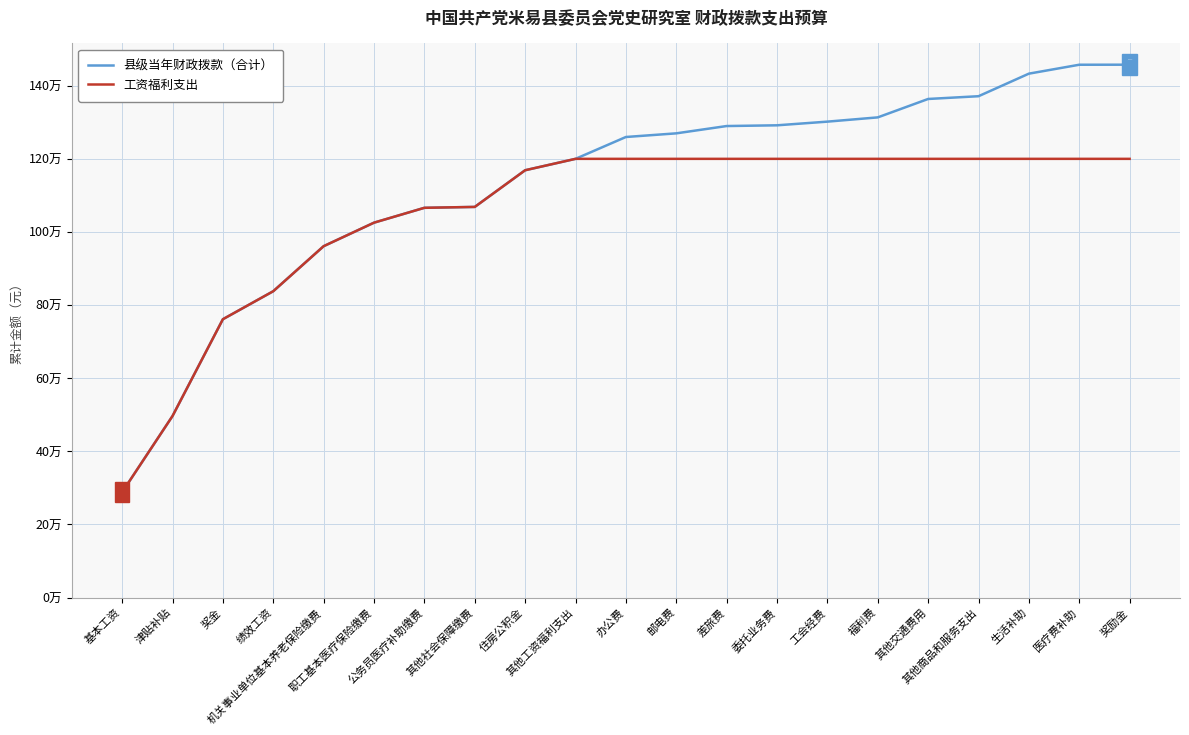

What is the label of the 18th point from the left?

其他商品和服务支出